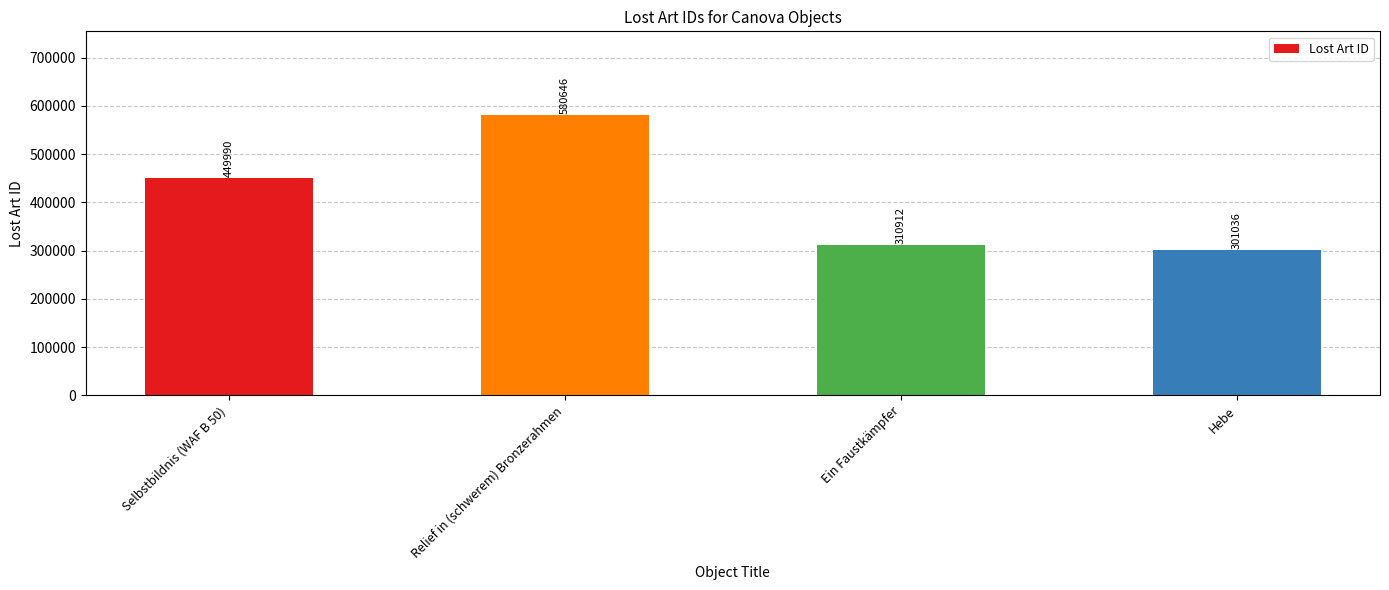

Which category has the lowest value across all series?

Hebe